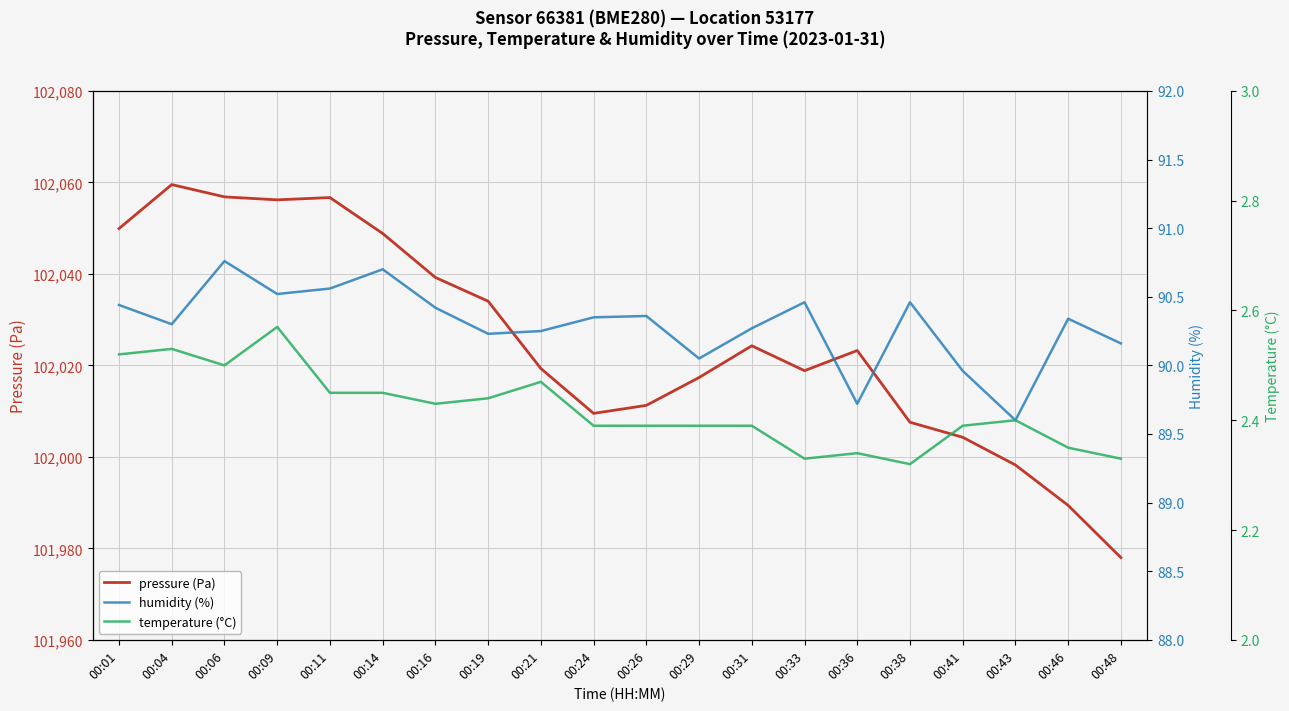

Where is the first local minimum for humidity (%)?

00:04